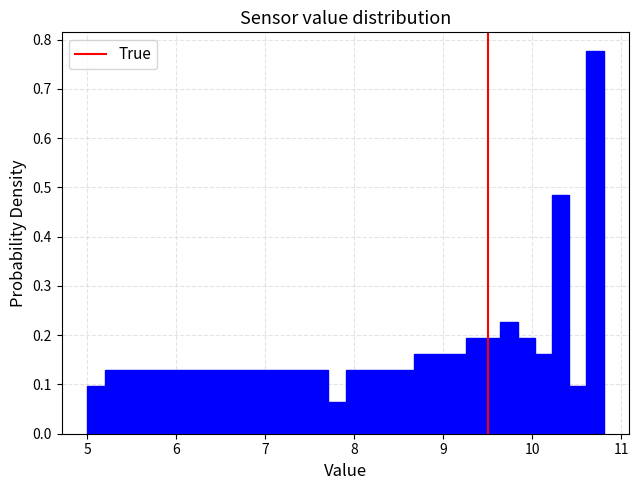

Read against the x-axis, roughly where is the centre of the tallest bar?

10.7